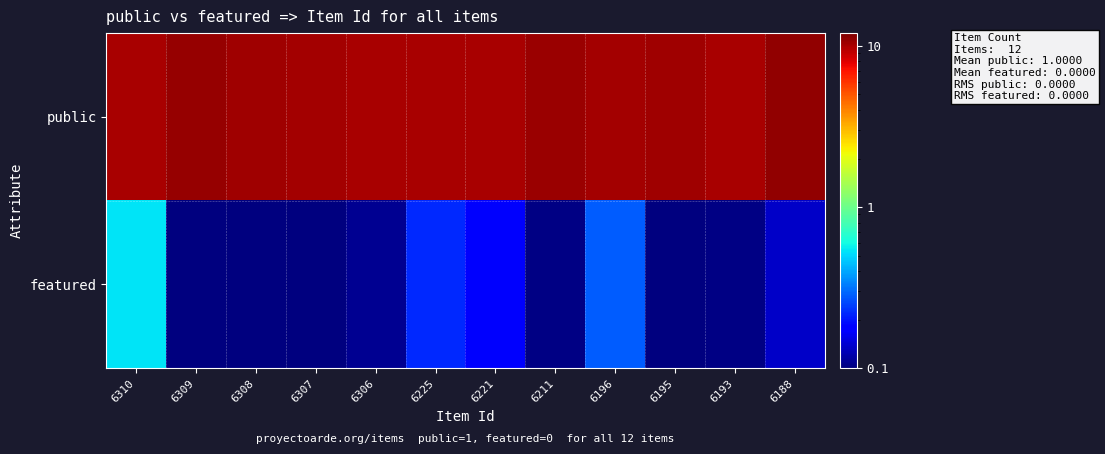

What is the maximum value shown in the chart?

11.1